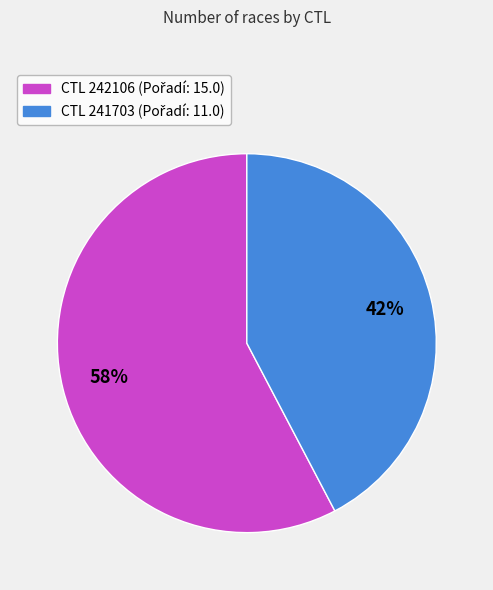

Is there a majority slice in this chart?

Yes